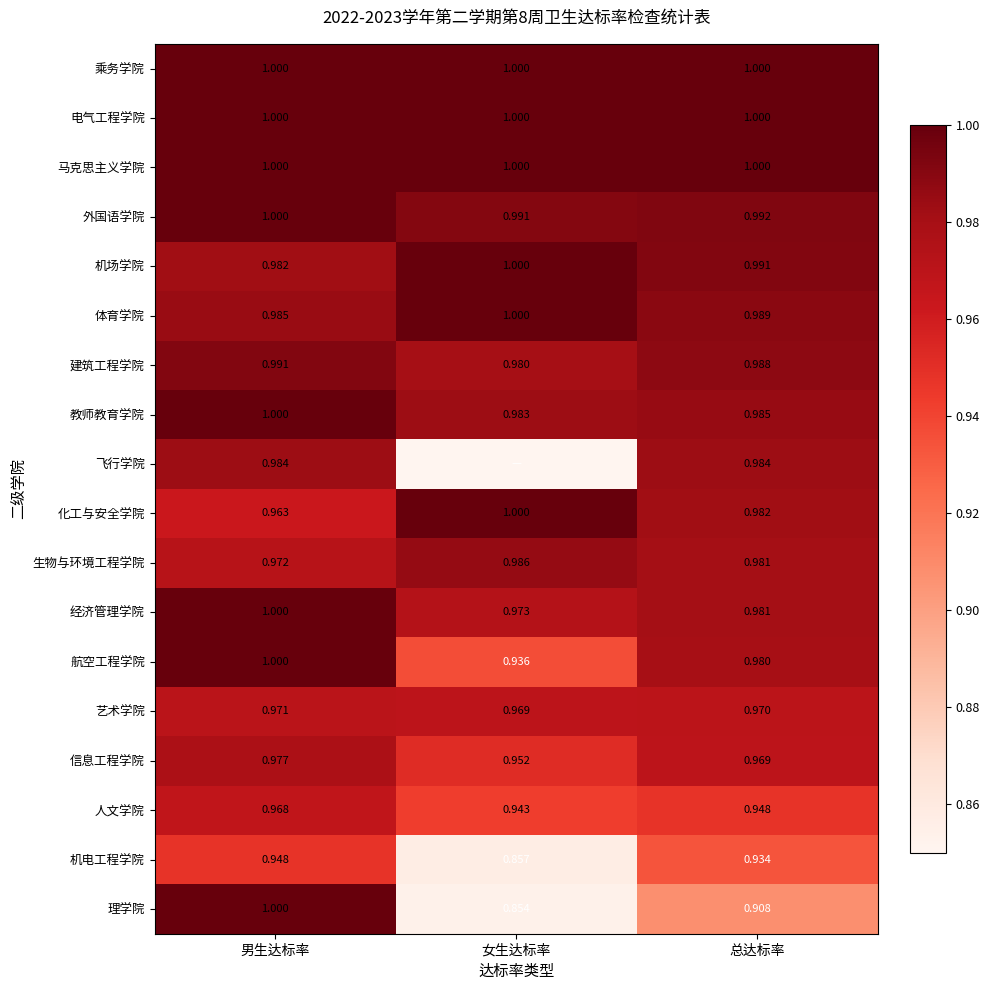

The value of 信息工程学院 at 女生达标率 is 1.0. True or false?

True